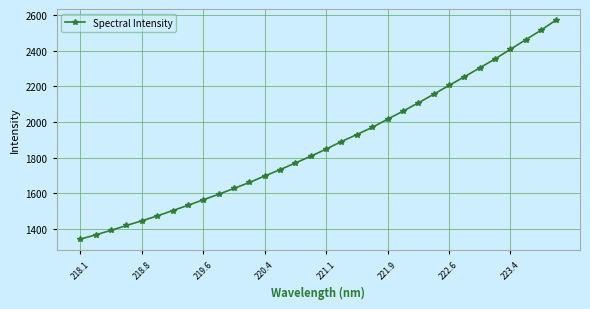

How many values are below 1848?

16